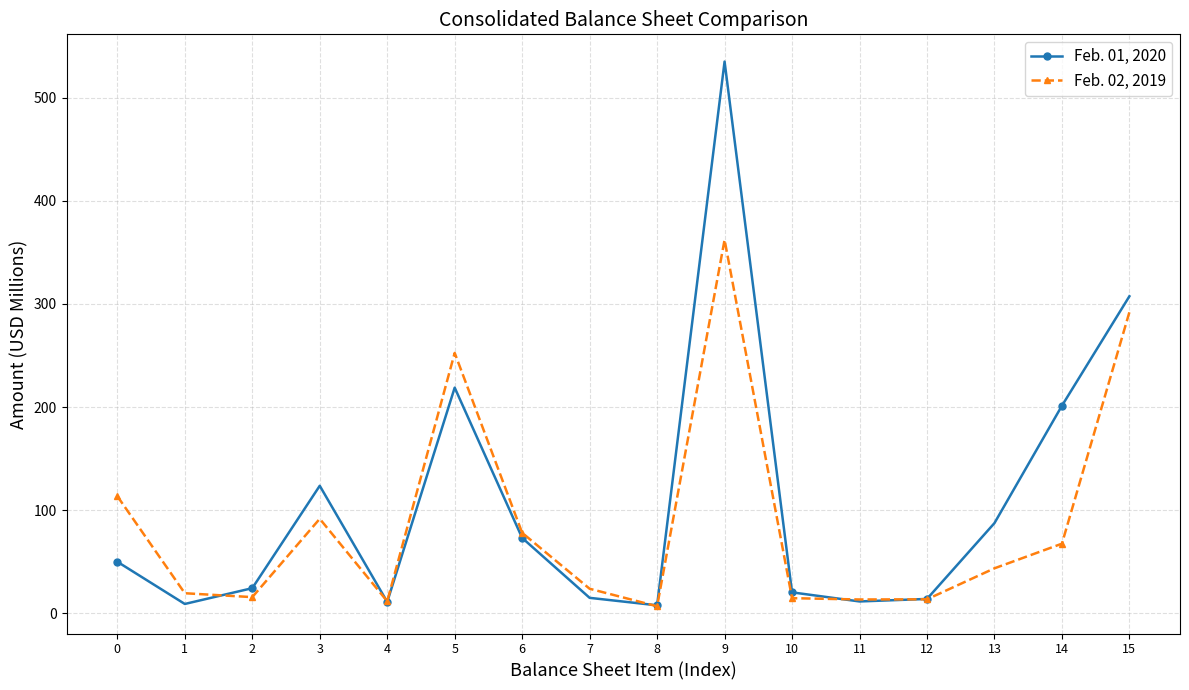

What is the greatest value displayed?

535.1